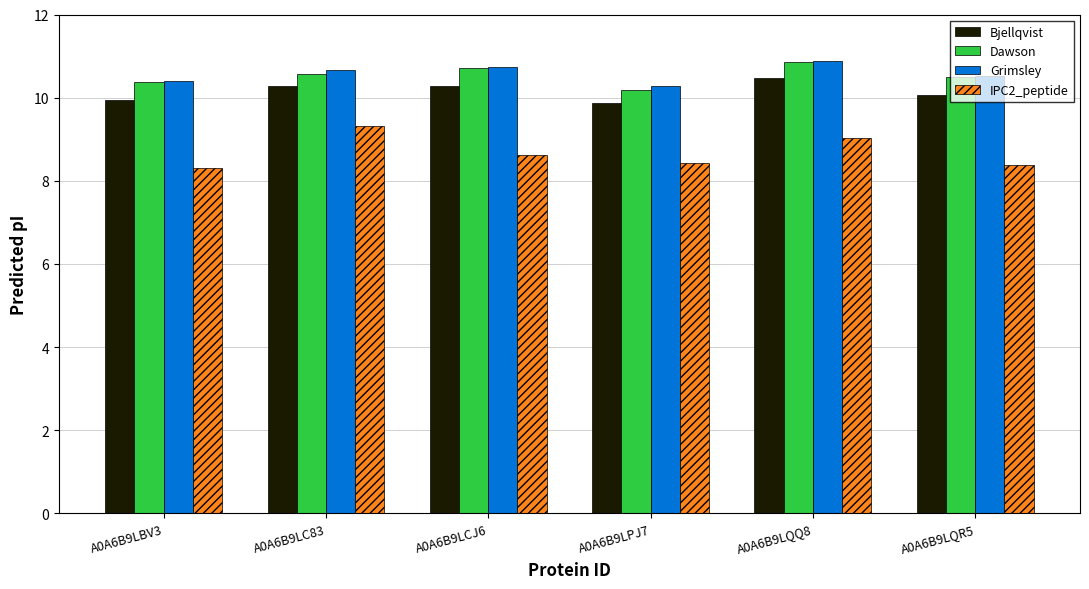

What is the spread (max minus min) of values at A0A6B9LQR5?

2.2